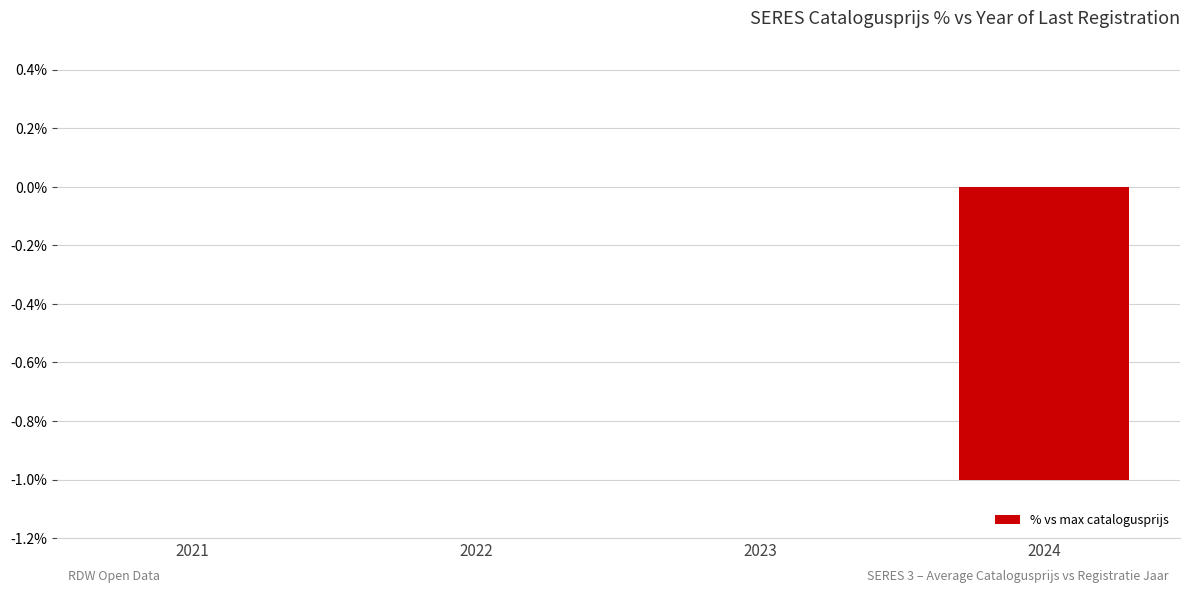

Which has a higher value, 2024 or 2023?

2023